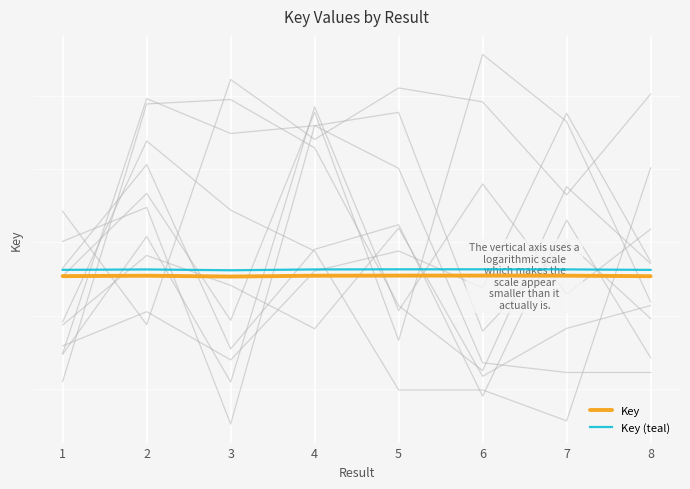

Which series changed the most between 5 and 7?

Key (teal)